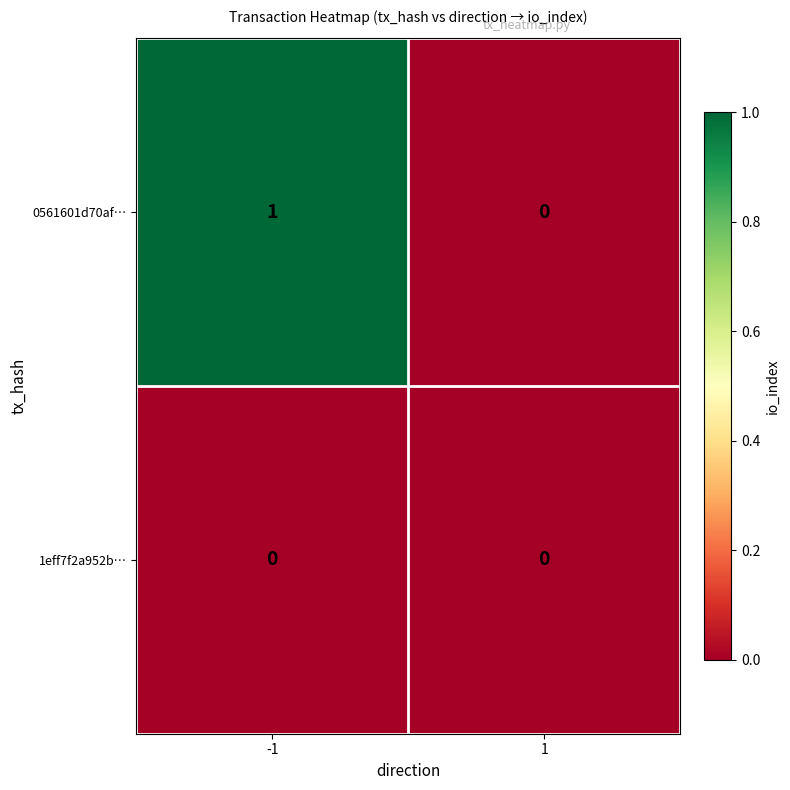

Which series has the largest range (max minus min)?

0561601d70af…